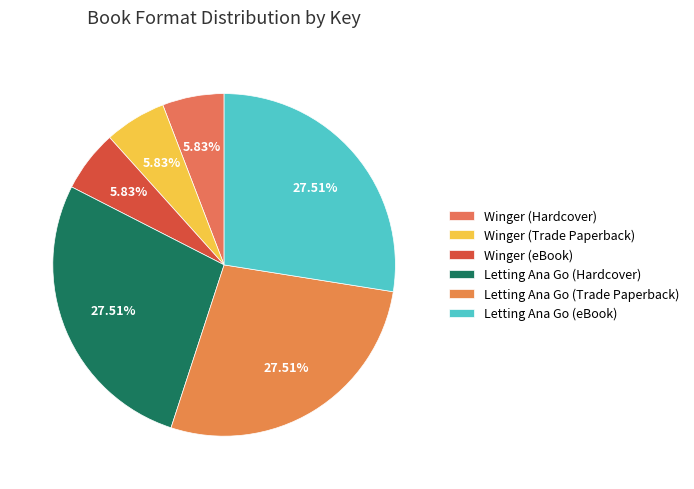

The Winger (eBook) slice represents 6% of the pie. True or false?

True